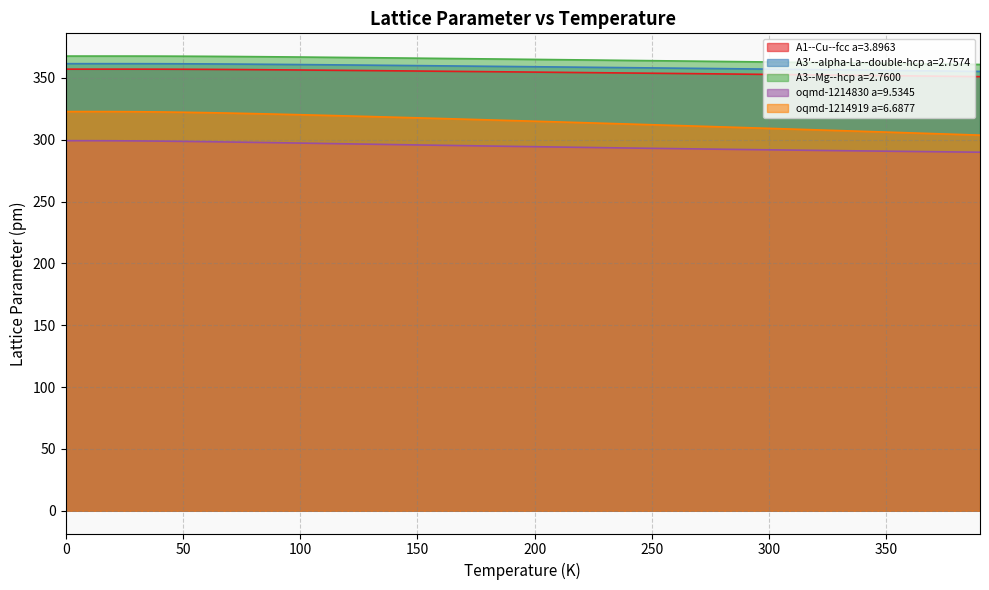

At how many categories does at least one series exceed 351?

40